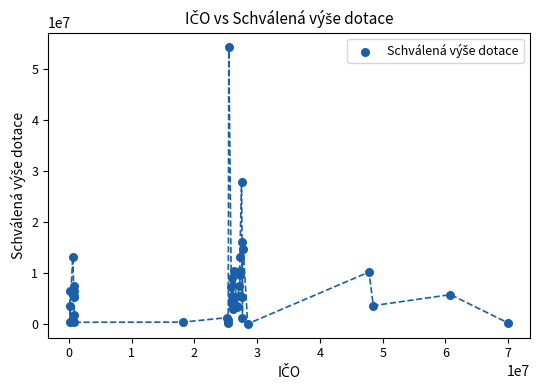

What Y value in the scatter plot is closest to 27240000?

27864000